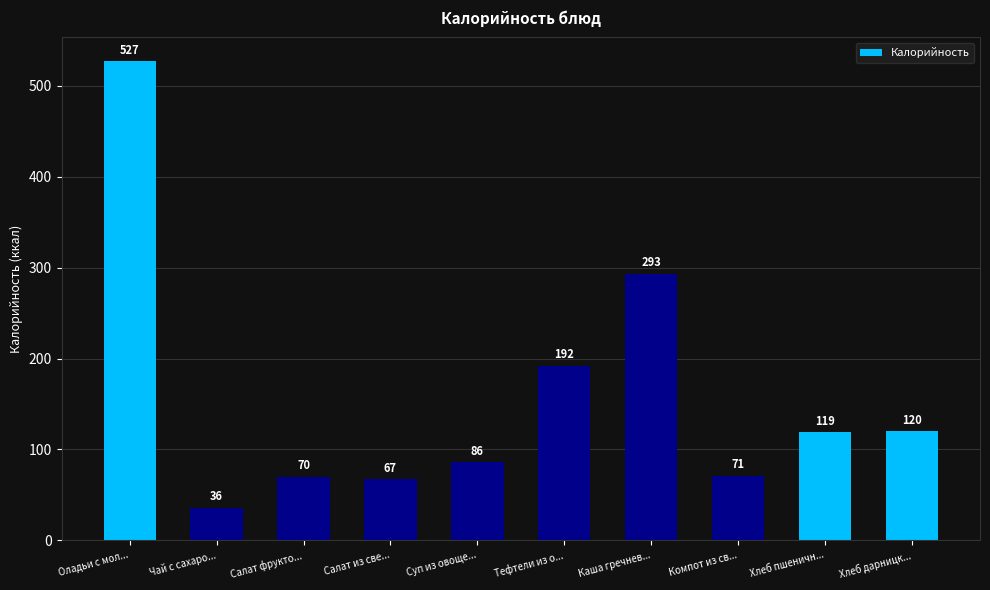

What is the change in value from Салат из све... to Каша гречнев...?

+226